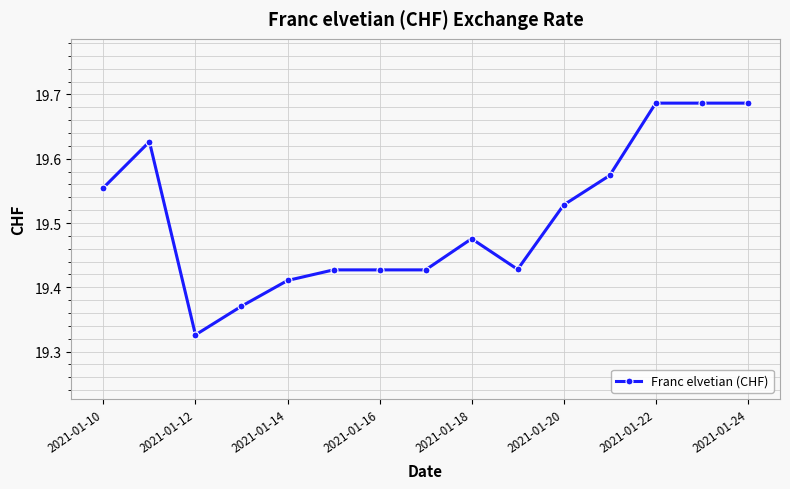

How many values are between 19 and 20?

15